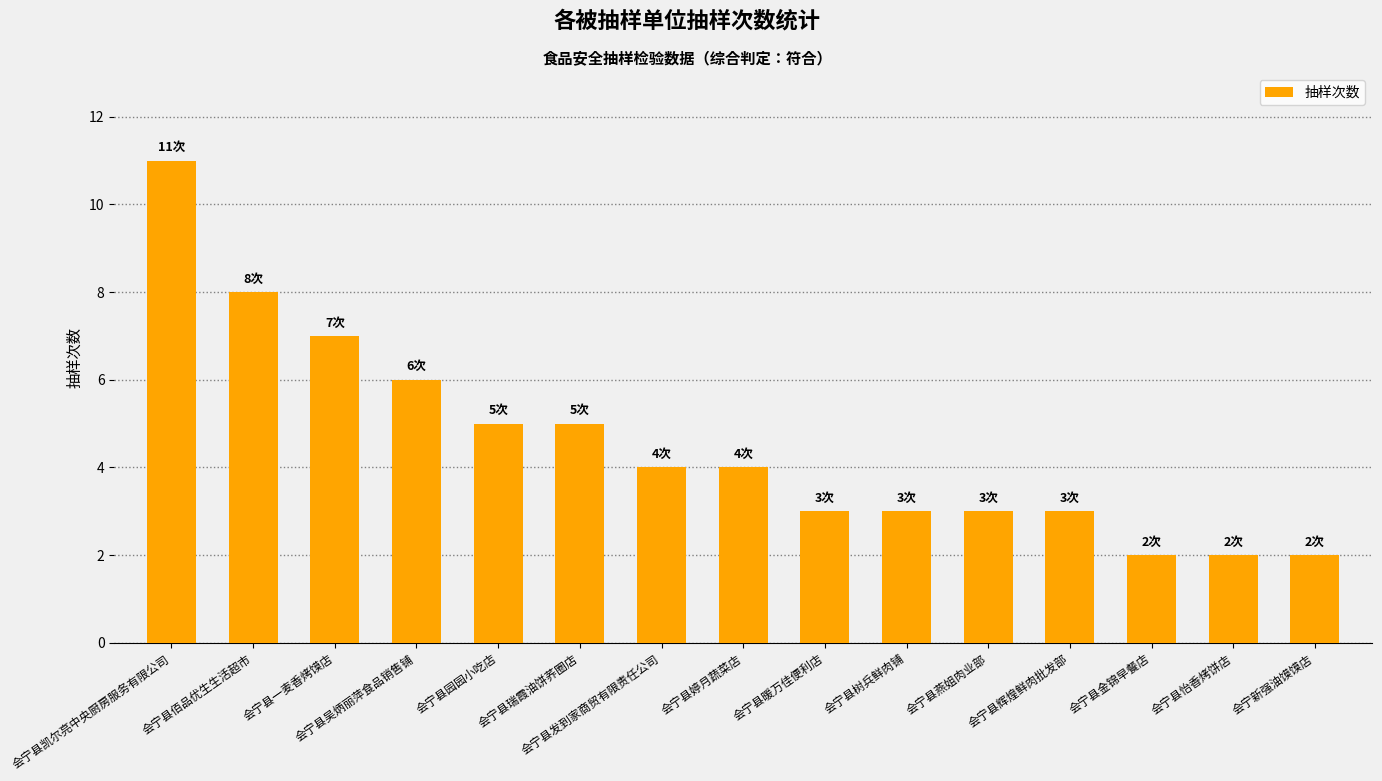

What is the sum of the values at 会宁县金锦早餐店 and 会宁县树兵鲜肉铺?

5